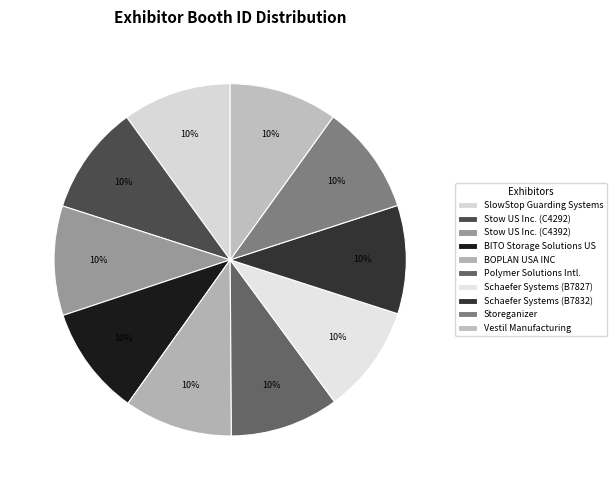

True or false: Stow US Inc. (C4392) accounts for 1% of the total.

False